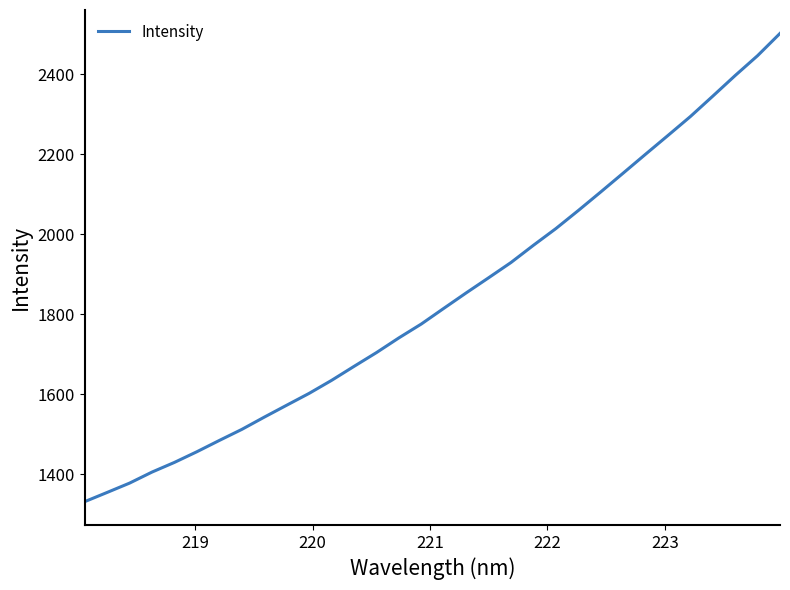

Does the chart display data point markers on the line(s)?

No